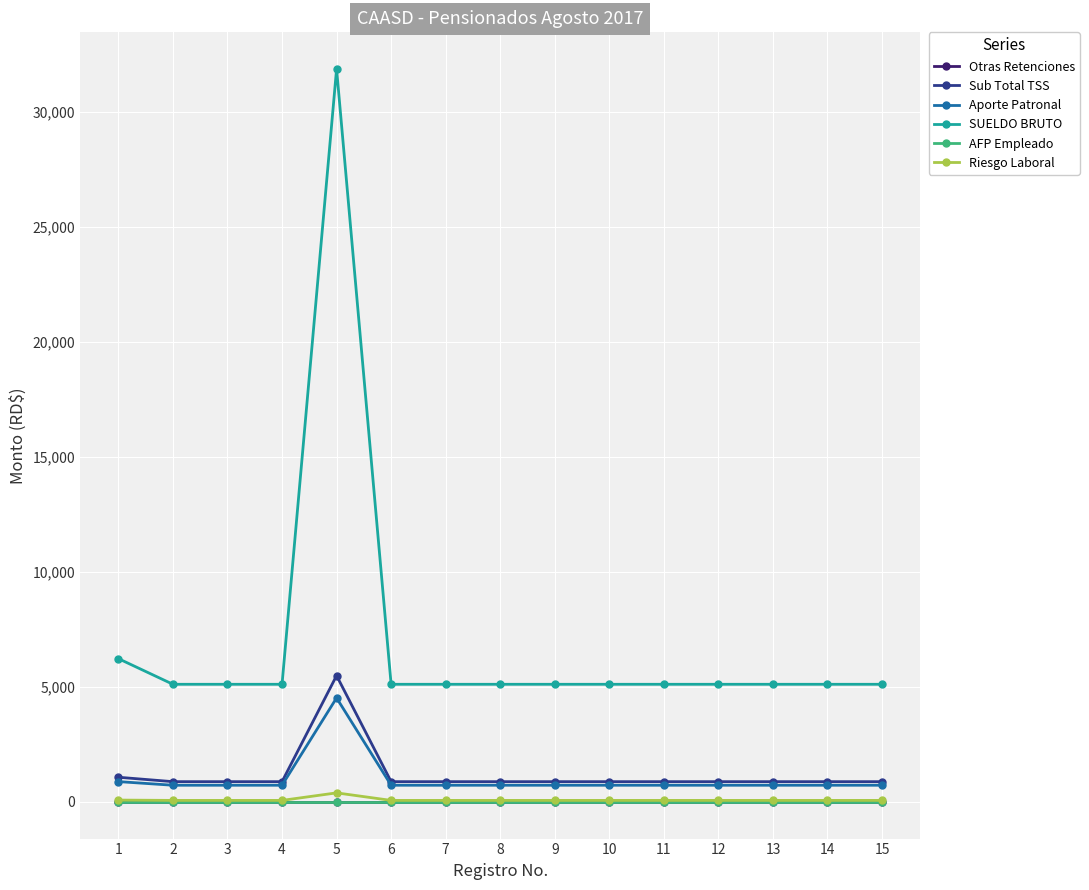

Reading left to right, what are all the values shown in this chart?

Otras Retenciones: 1=0.0	2=0.0	3=0.0	4=0.0	5=0.0	6=0.0	7=0.0	8=0.0	9=0.0	10=0.0	11=0.0	12=0.0	13=0.0	14=0.0	15=0.0
Sub Total TSS: 1=1073.9	2=881.7	3=881.7	4=881.7	5=5493.4	6=881.7	7=881.7	8=881.7	9=881.7	10=881.7	11=881.7	12=881.7	13=881.7	14=881.7	15=881.7
Aporte Patronal: 1=884.5	2=726.2	3=726.2	4=726.2	5=4524.2	6=726.2	7=726.2	8=726.2	9=726.2	10=726.2	11=726.2	12=726.2	13=726.2	14=726.2	15=726.2
SUELDO BRUTO: 1=6233.0	2=5117.5	3=5117.5	4=5117.5	5=31883.0	6=5117.5	7=5117.5	8=5117.5	9=5117.5	10=5117.5	11=5117.5	12=5117.5	13=5117.5	14=5117.5	15=5117.5
AFP Empleado: 1=0.0	2=0.0	3=0.0	4=0.0	5=0.0	6=0.0	7=0.0	8=0.0	9=0.0	10=0.0	11=0.0	12=0.0	13=0.0	14=0.0	15=0.0
Riesgo Laboral: 1=81.0	2=66.5	3=66.5	4=66.5	5=394.3	6=66.5	7=66.5	8=66.5	9=66.5	10=66.5	11=66.5	12=66.5	13=66.5	14=66.5	15=66.5